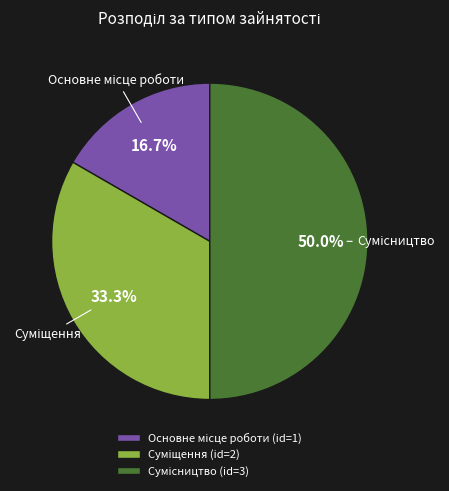

What is the change in value from Основне місце роботи to Сумісництво?

+2